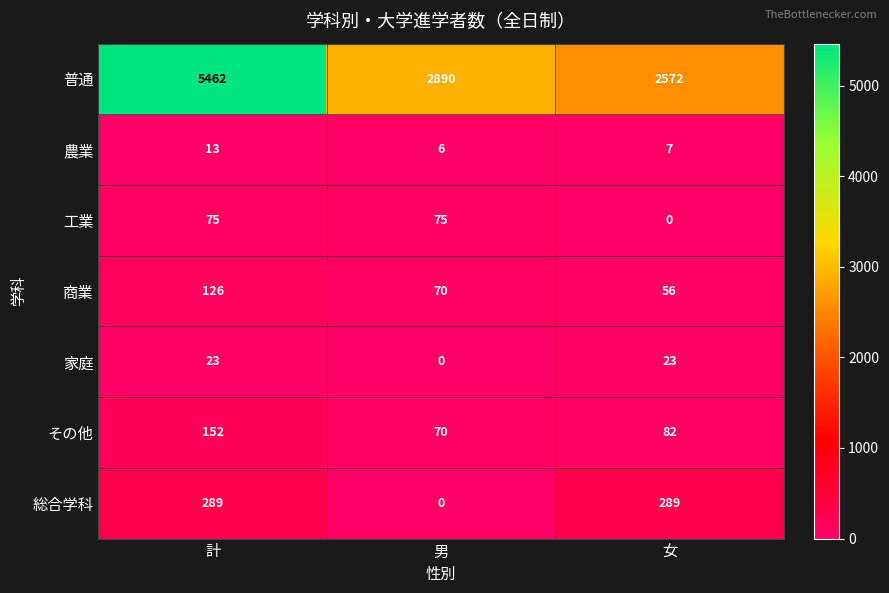

Rank the series at 女 from lowest to highest value.

工業, 農業, 家庭, 商業, その他, 総合学科, 普通